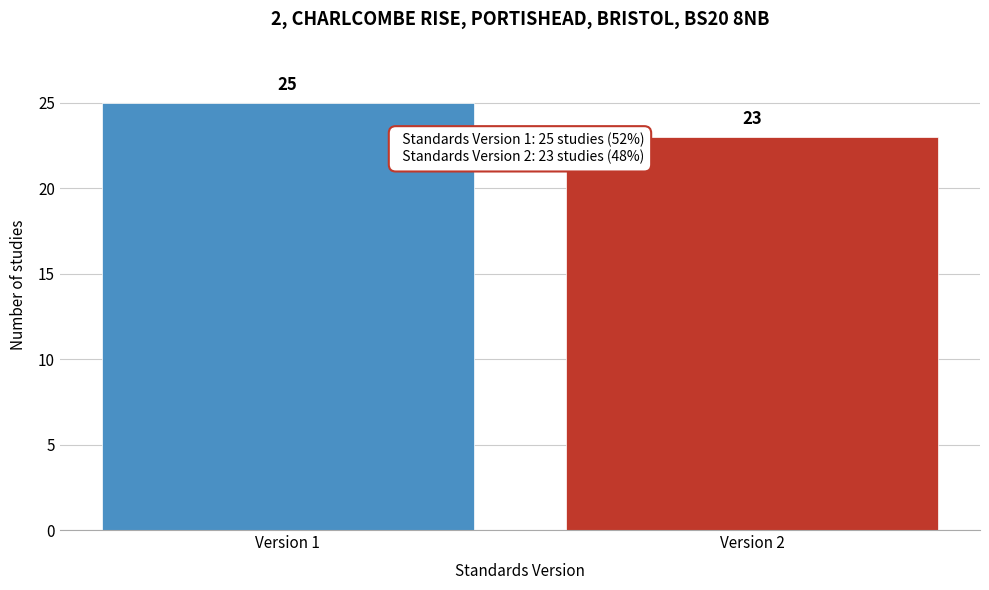

Reading right to left, extract all data points from this chart.

Version 2=23	Version 1=25